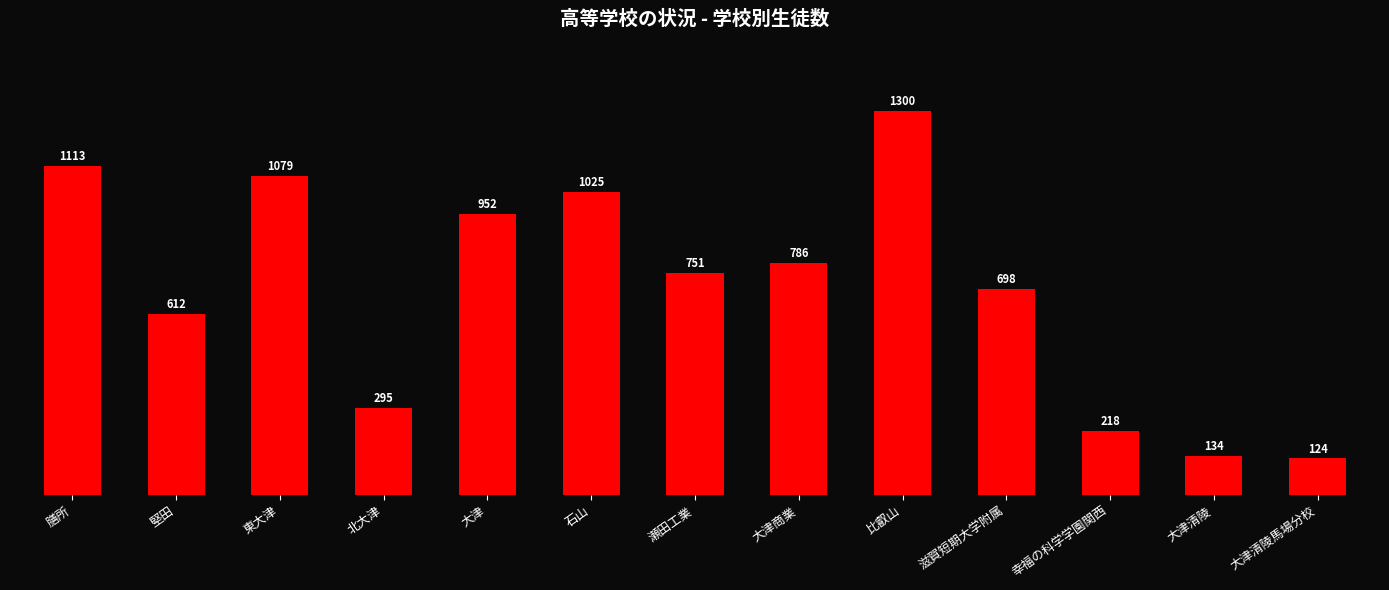

How many categories are shown in the chart?

13